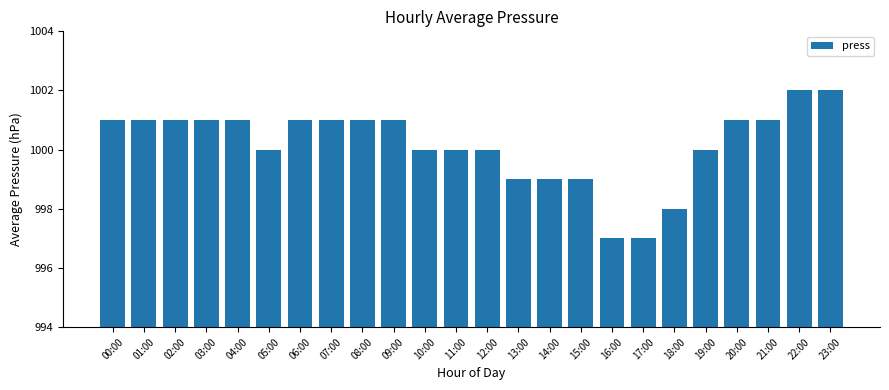

Does the chart contain stacked bars?

No